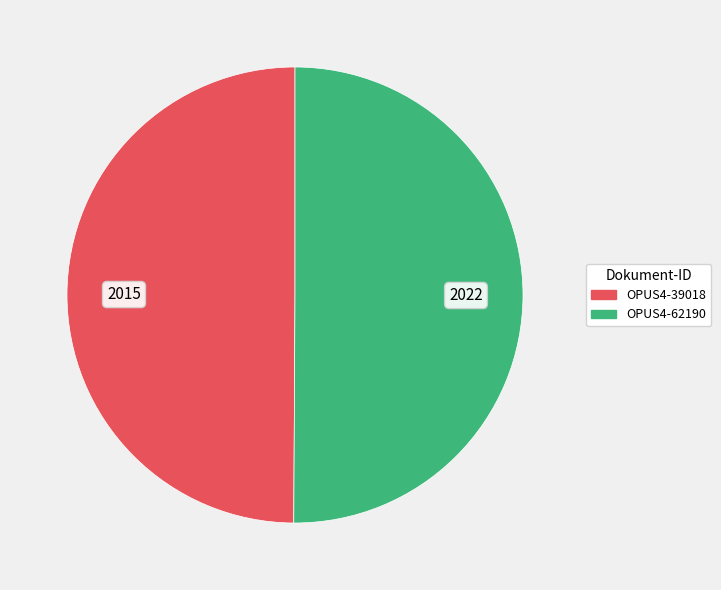

Approximately how many times larger is the value at OPUS4-62190 compared to OPUS4-39018?

1.0